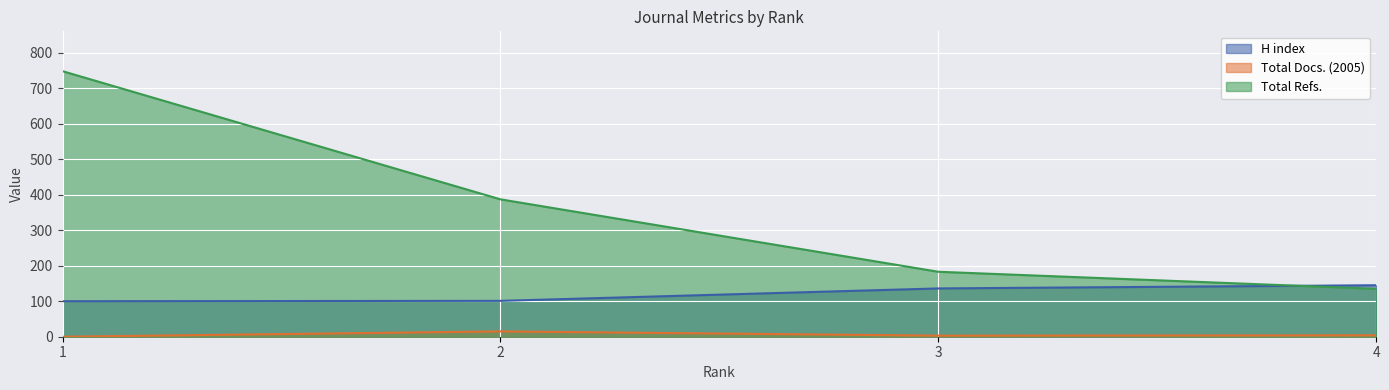

How many distinct data groups are displayed?

3